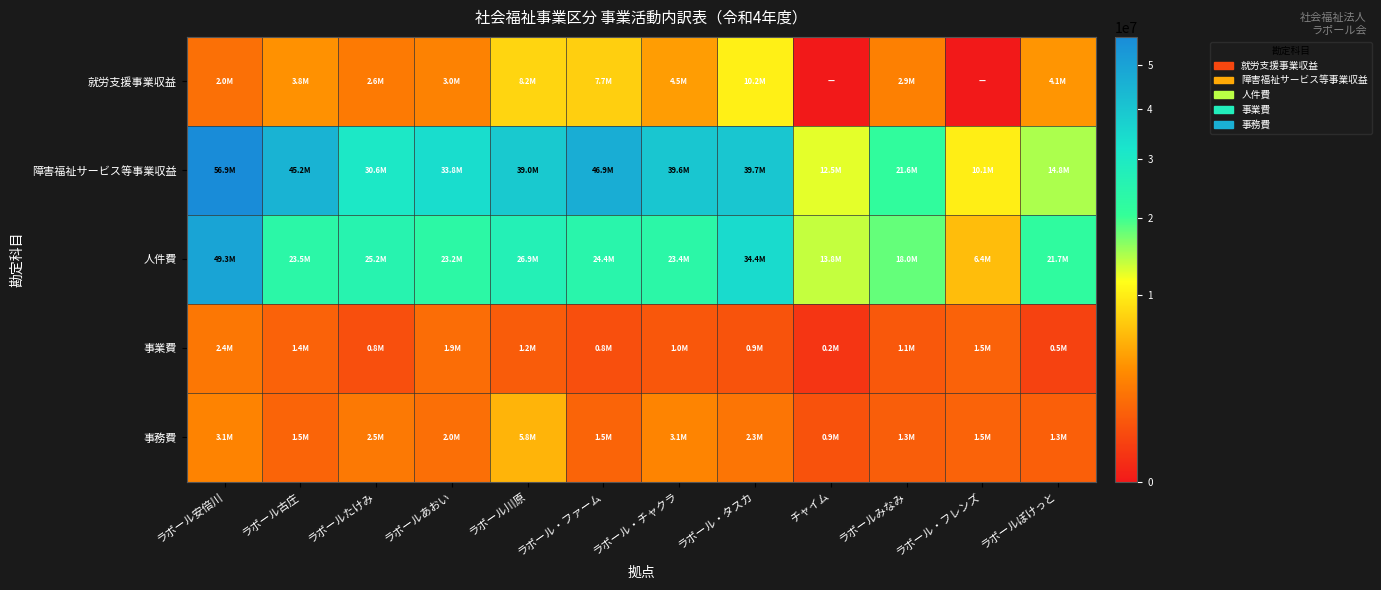

Reading left to right, extract all data points from this chart.

就労支援事業収益: ラポール安倍川=2044724	ラポール古庄=3836580	ラポールたけみ=2568942	ラポールあおい=3000033	ラポール川原=8154167	ラポール・ファーム=7741392	ラポール・チャクラ=4465628	ラポール・タスカ=10231031	チャイム=0	ラポールみなみ=2878103	ラポール・フレンズ=0	ラポールぽけっと=4069754
障害福祉サービス等事業収益: ラポール安倍川=56949038	ラポール古庄=45165845	ラポールたけみ=30600472	ラポールあおい=33832650	ラポール川原=39005956	ラポール・ファーム=46915475	ラポール・チャクラ=39639508	ラポール・タスカ=39704769	チャイム=12544607	ラポールみなみ=21552052	ラポール・フレンズ=10123484	ラポールぽけっと=14845761
人件費: ラポール安倍川=49323049	ラポール古庄=23528543	ラポールたけみ=25196945	ラポールあおい=23198097	ラポール川原=26891679	ラポール・ファーム=24391019	ラポール・チャクラ=23431394	ラポール・タスカ=34423564	チャイム=13819214	ラポールみなみ=18035004	ラポール・フレンズ=6439134	ラポールぽけっと=21737147
事業費: ラポール安倍川=2438606	ラポール古庄=1440327	ラポールたけみ=794865	ラポールあおい=1905643	ラポール川原=1243651	ラポール・ファーム=806598	ラポール・チャクラ=1035348	ラポール・タスカ=945210	チャイム=222324	ラポールみなみ=1086682	ラポール・フレンズ=1457644	ラポールぽけっと=478511
事務費: ラポール安倍川=3052366	ラポール古庄=1524778	ラポールたけみ=2531276	ラポールあおい=2008301	ラポール川原=5847911	ラポール・ファーム=1520949	ラポール・チャクラ=3085087	ラポール・タスカ=2267278	チャイム=875640	ラポールみなみ=1303704	ラポール・フレンズ=1468846	ラポールぽけっと=1346117